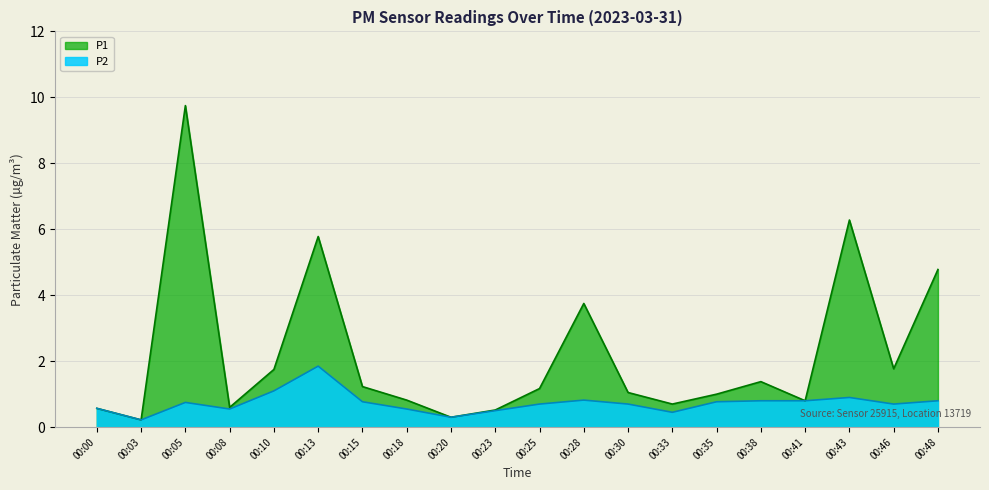

How many lines are shown in the chart?

2